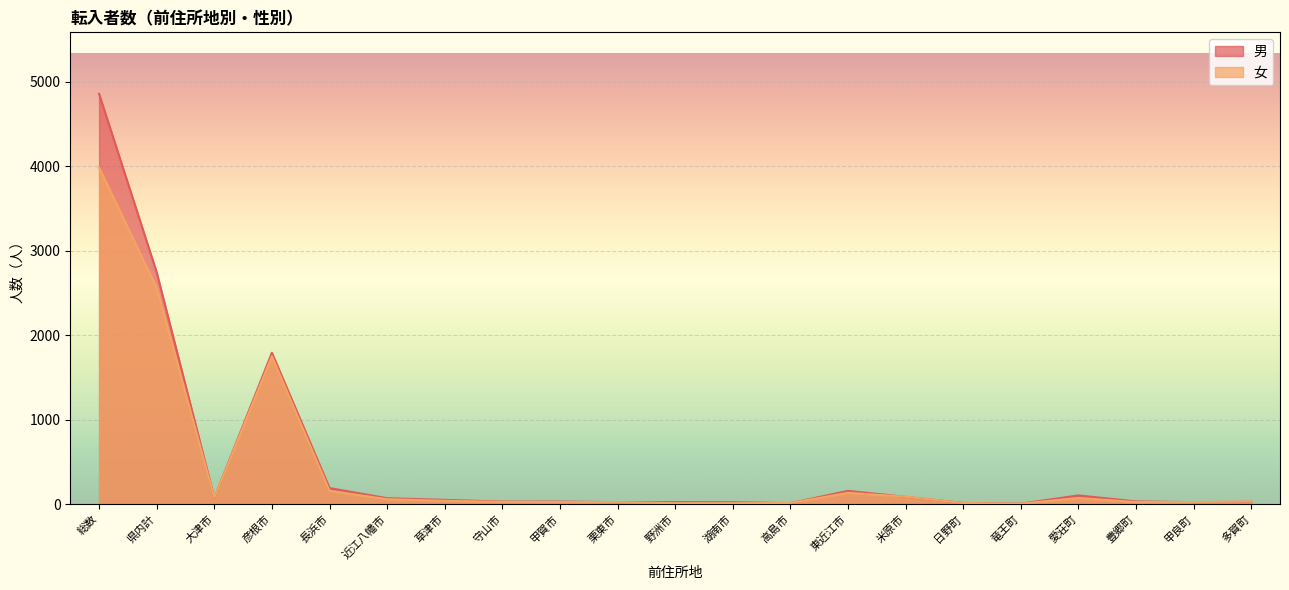

What is the minimum value shown in the chart?

4